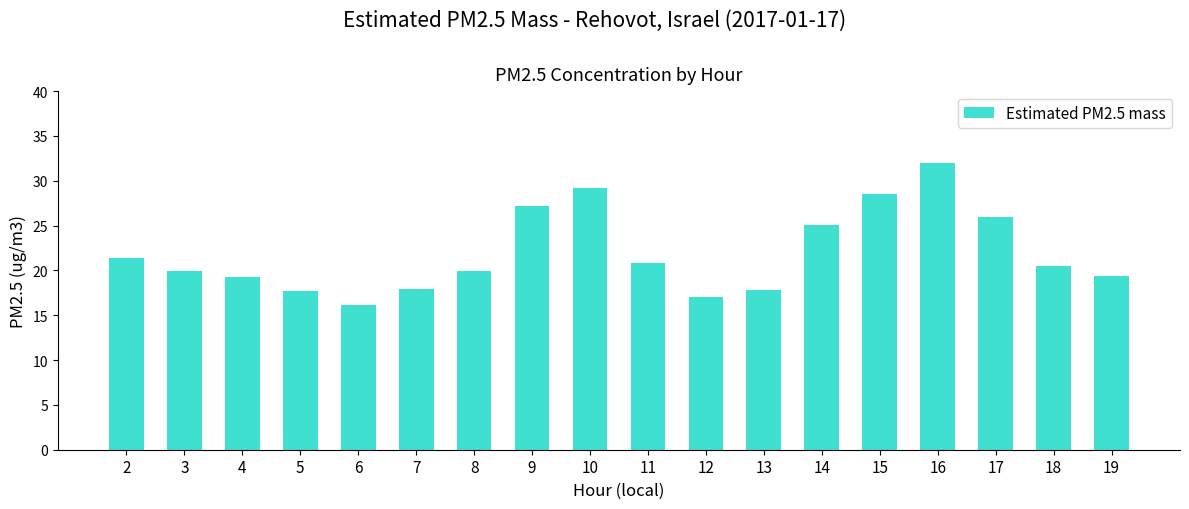

Where does the data first go above 20?

2